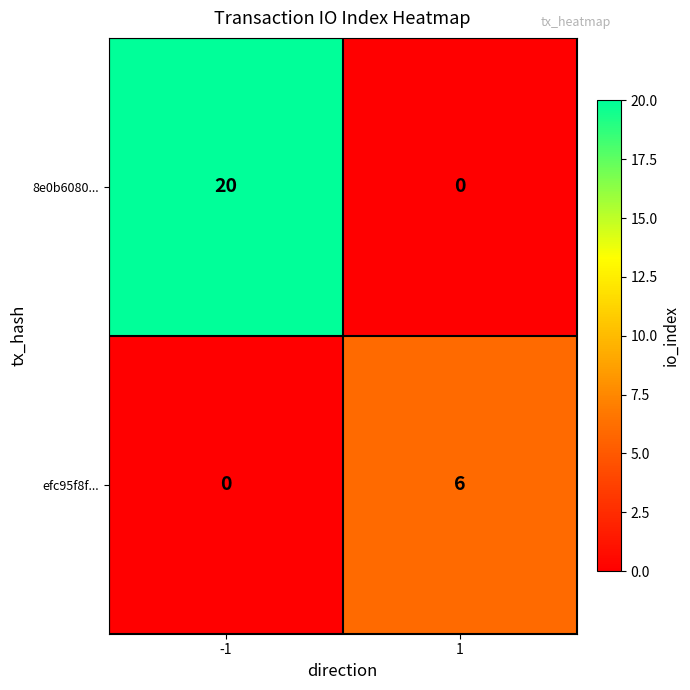

Reading right to left, extract all data points from this chart.

8e0b6080...: 1=0	-1=20
efc95f8f...: 1=6	-1=0